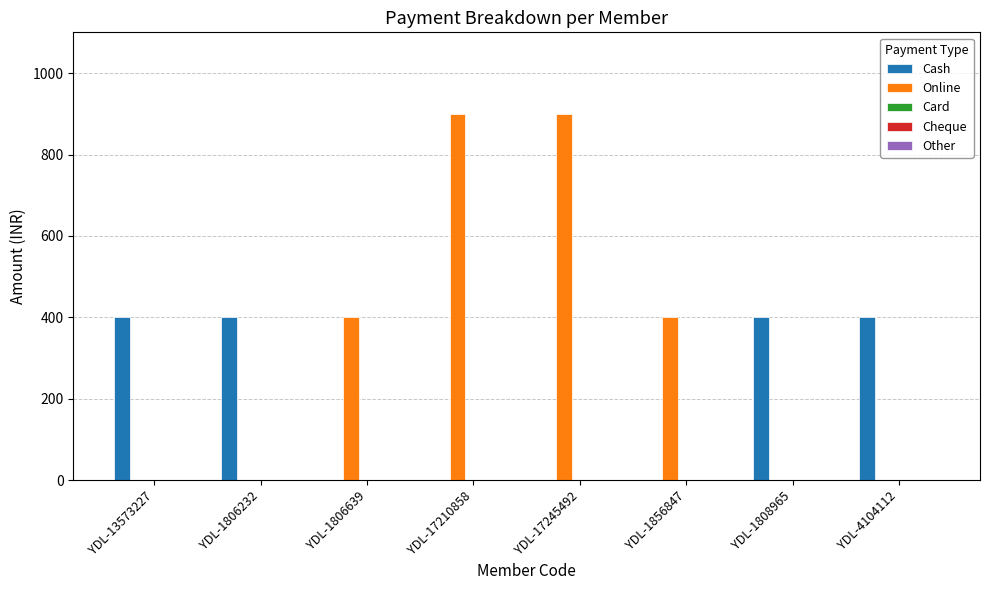

What is the sum of all Cash values?

1600